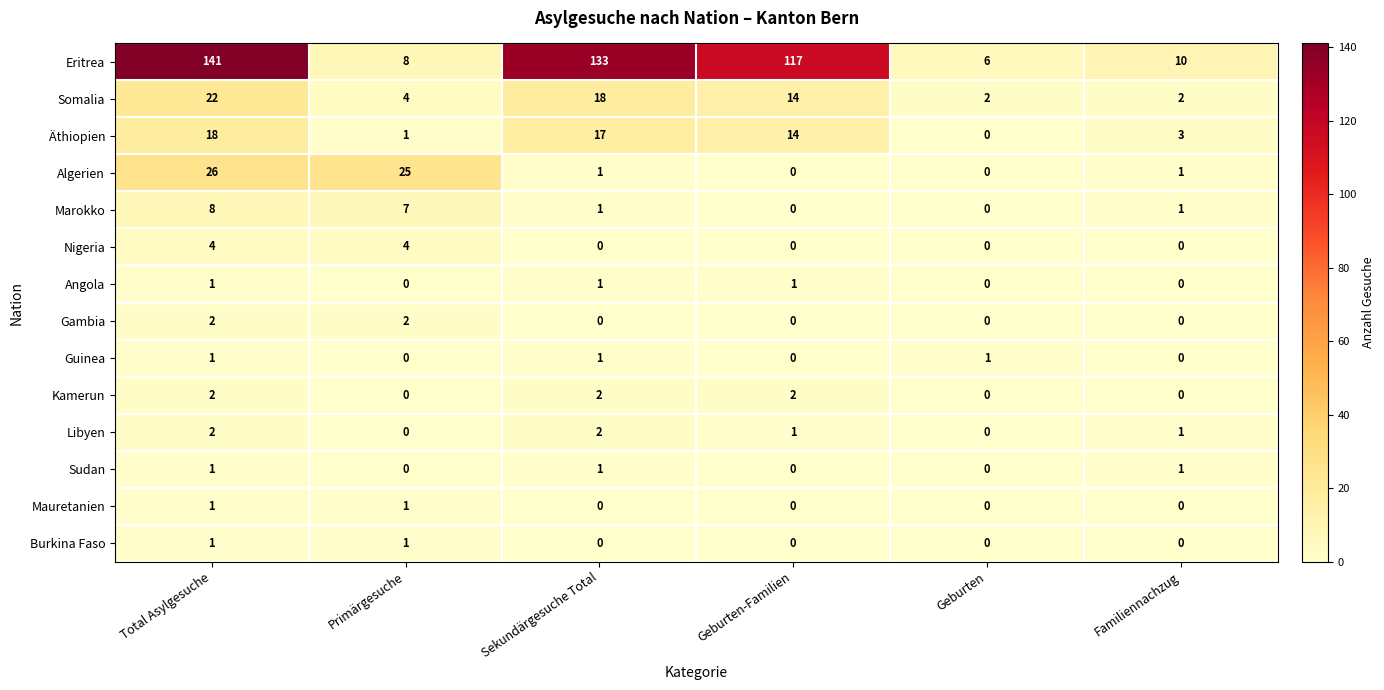

True or false: Gambia has a value of 2 at Primärgesuche.

True